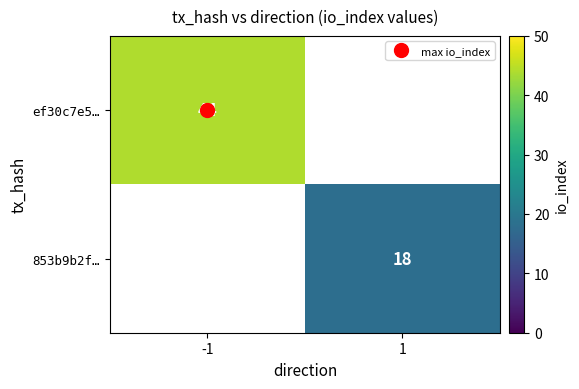

Is the value of ef30c7e5… at 1 greater than the value of 853b9b2f… at -1?

No